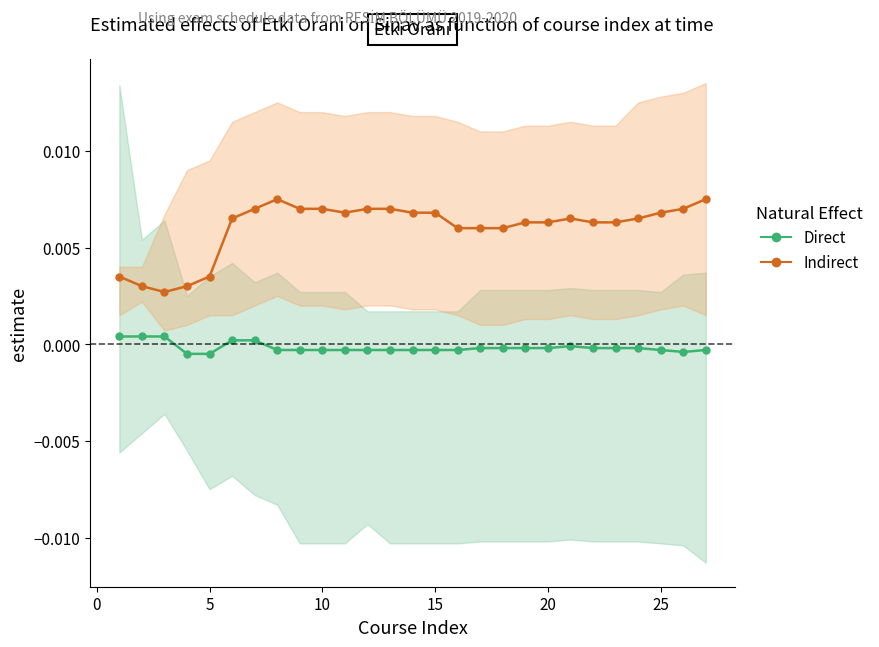

In Direct, how many points are lower than both neighbors (excluding endpoints)?

1